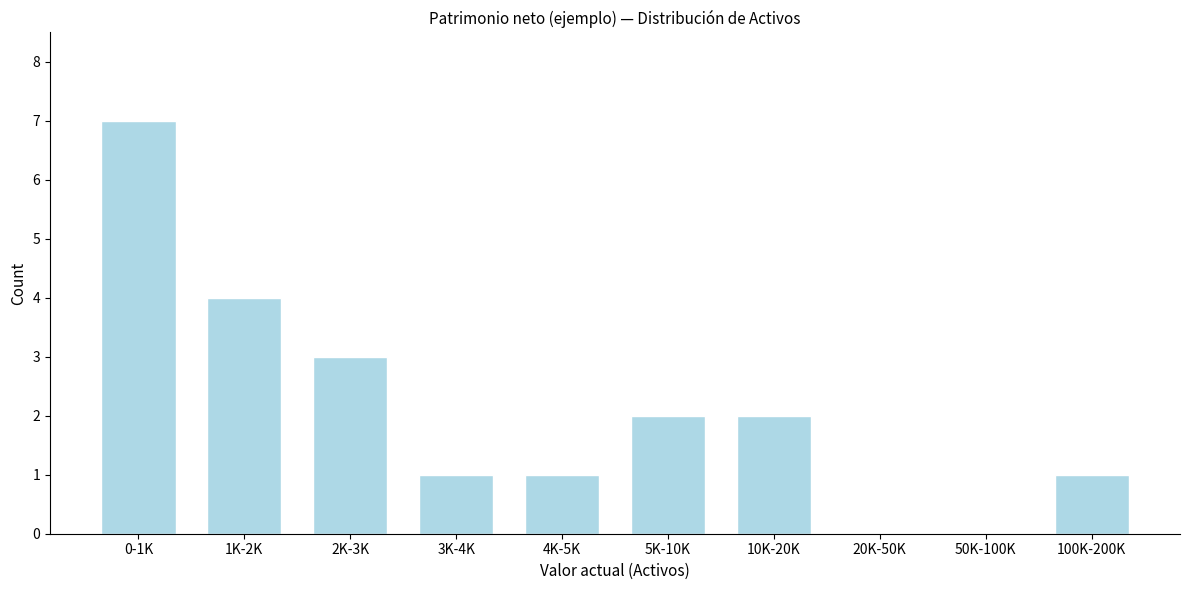

Reading left to right, extract all data points from this chart.

0-1K=7	1K-2K=4	2K-3K=3	3K-4K=1	4K-5K=1	5K-10K=2	10K-20K=2	20K-50K=0	50K-100K=0	100K-200K=1